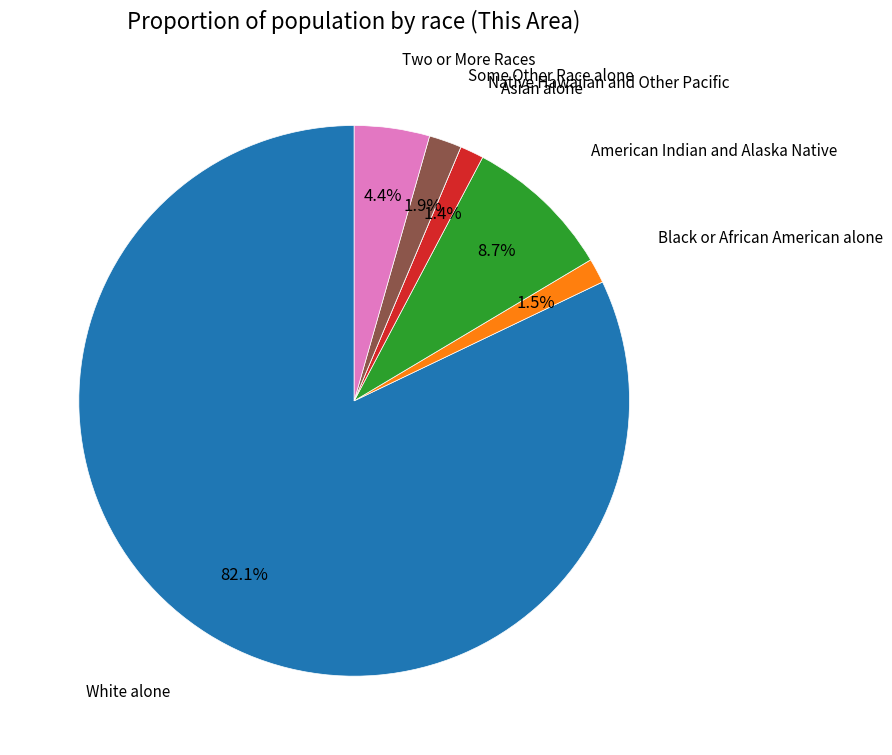

Is there any slice that represents more than half of the pie?

Yes